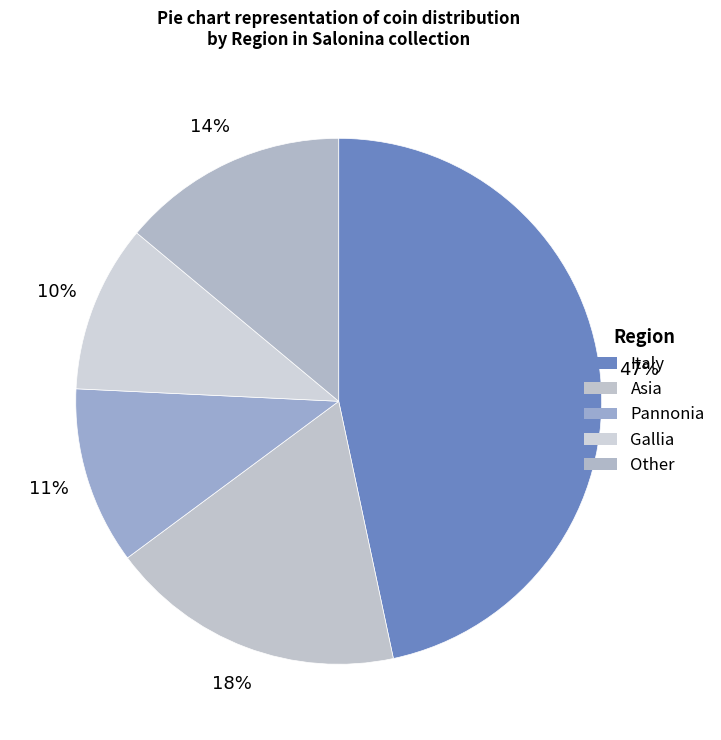

Which has a higher value, Other or Pannonia?

Other